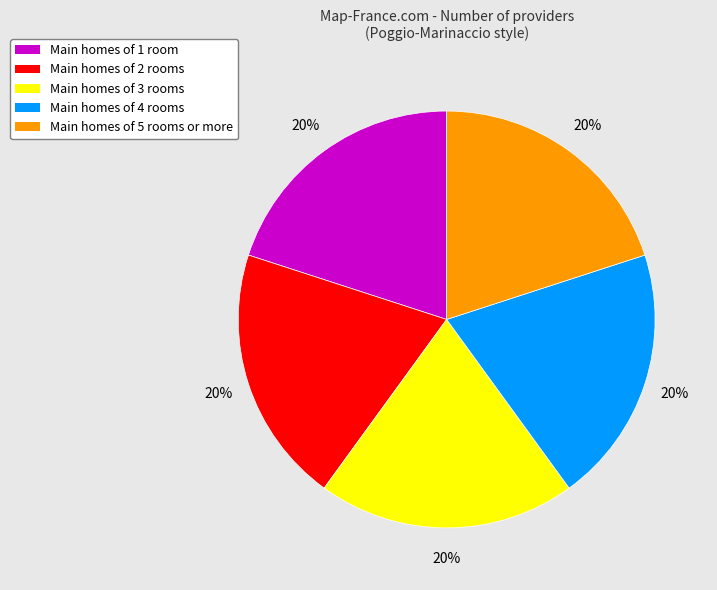

Is the sum of Main homes of 4 rooms and Main homes of 3 rooms greater than half?

No